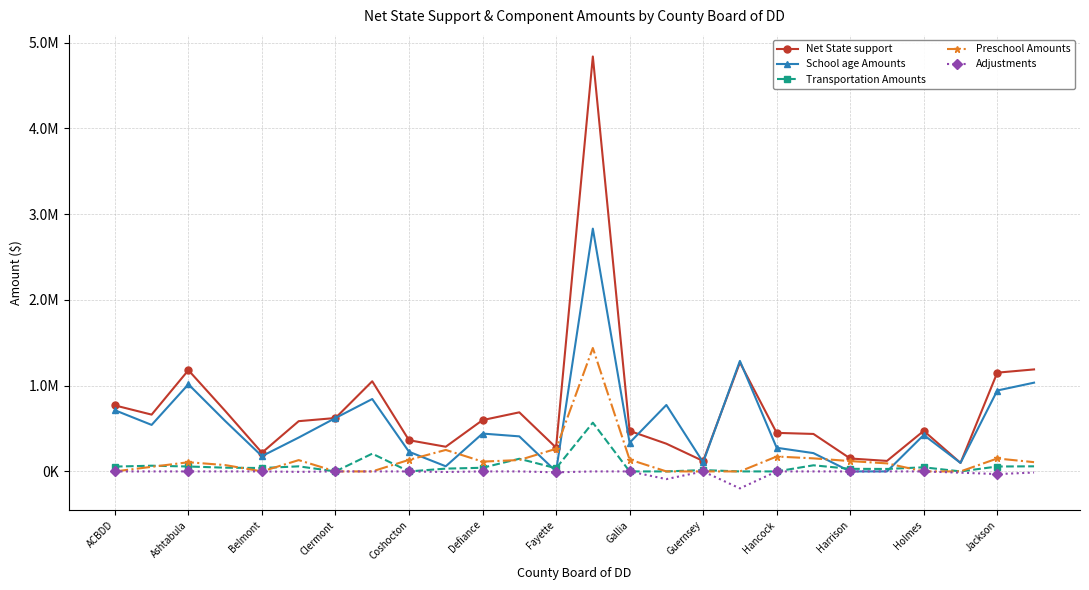

True or false: Preschool Amounts and Transportation Amounts intersect in this chart.

True